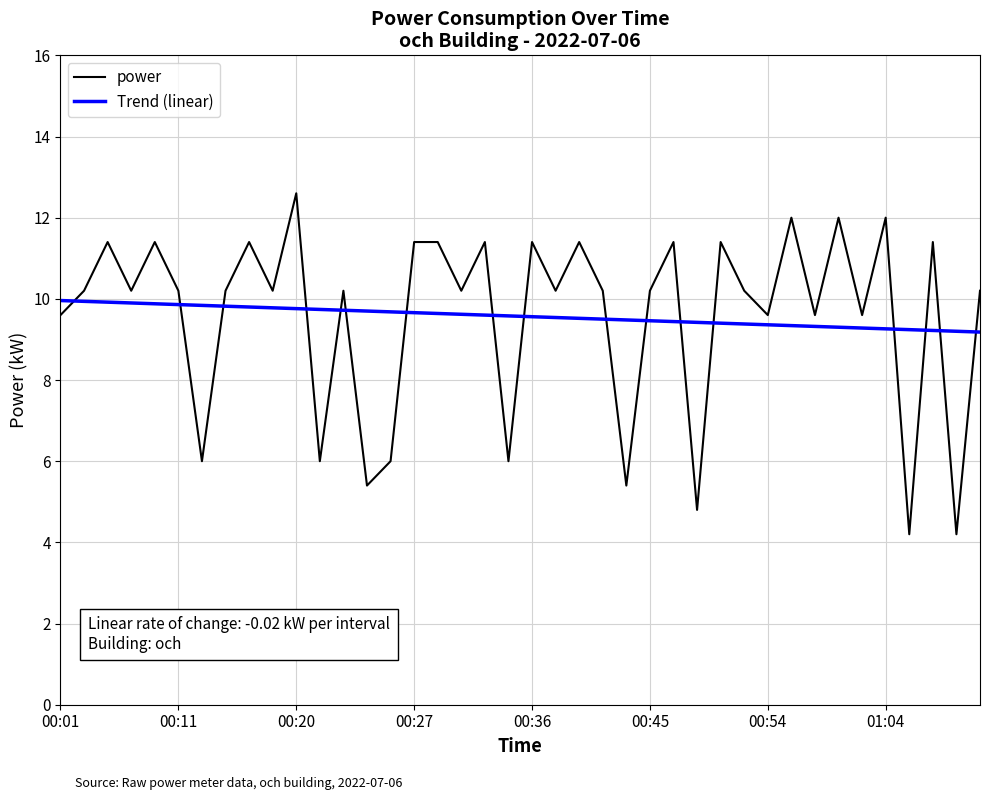

What is the sum of all power values?

382.8